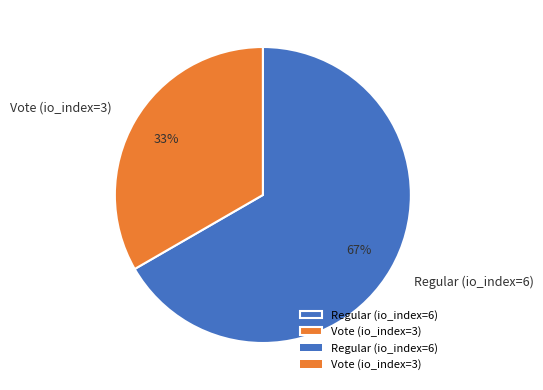

Combined, do Vote (io_index=3) and Regular (io_index=6) account for over 50%?

Yes